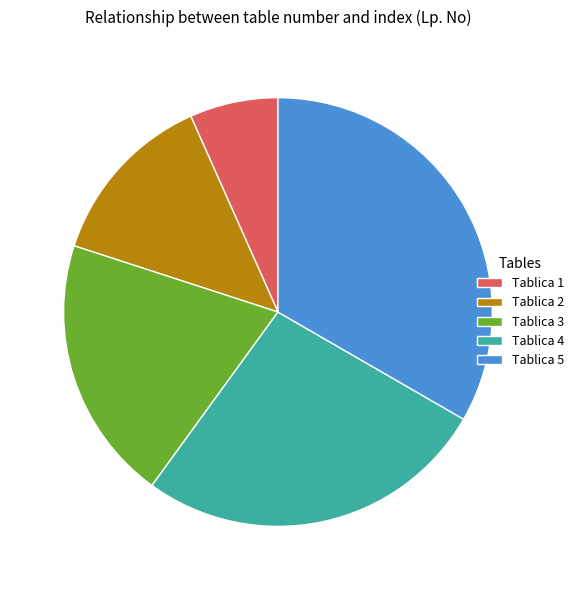

Is Tablica 5 the majority of the pie?

No